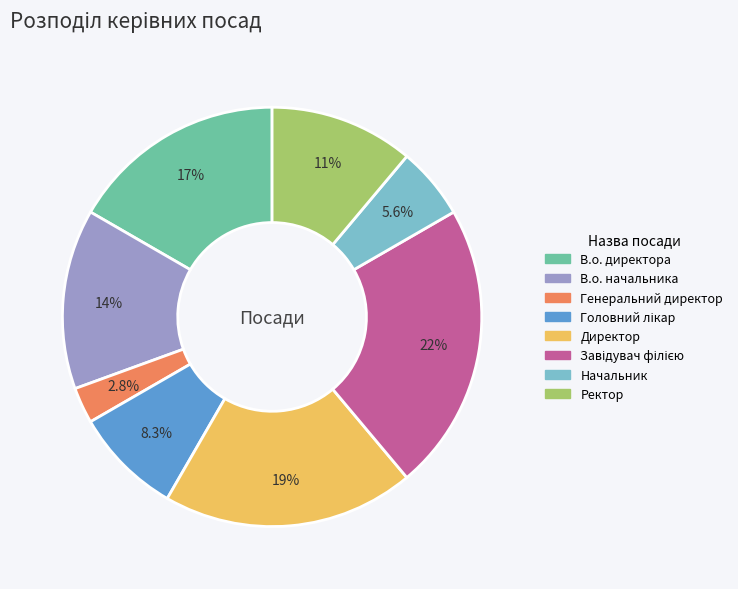

How many segments does this pie chart have?

8